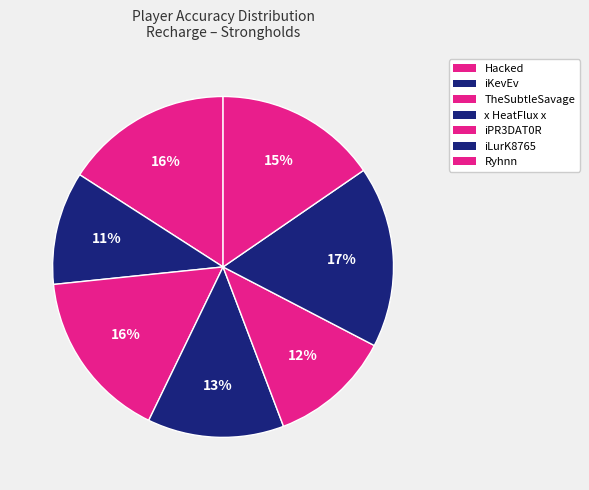

To the nearest percent, what percentage of the pie is Hacked?

16%